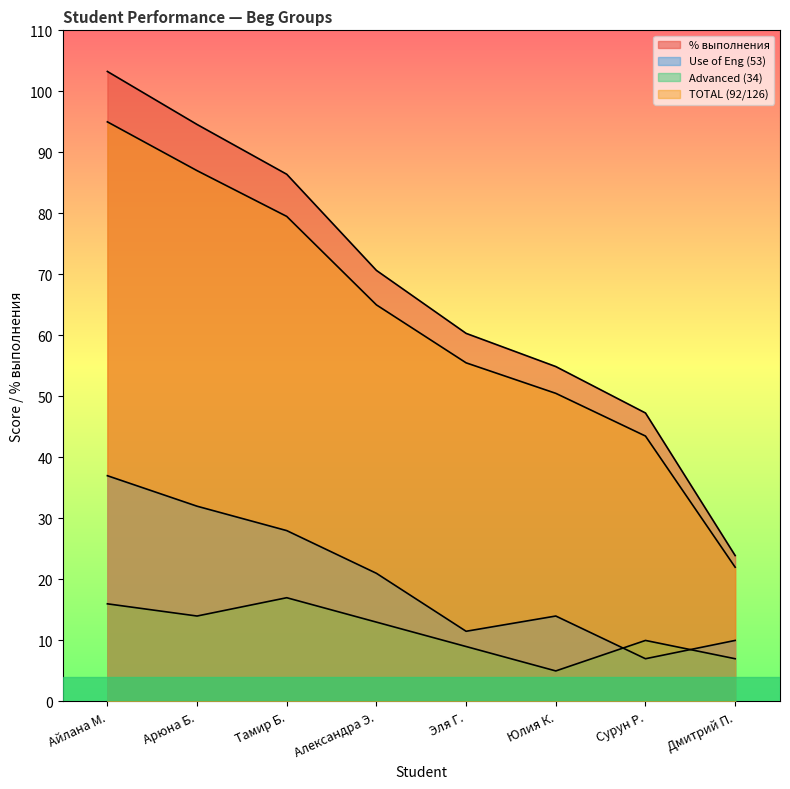

True or false: Use of Eng (53) and % выполнения cross at least once.

False